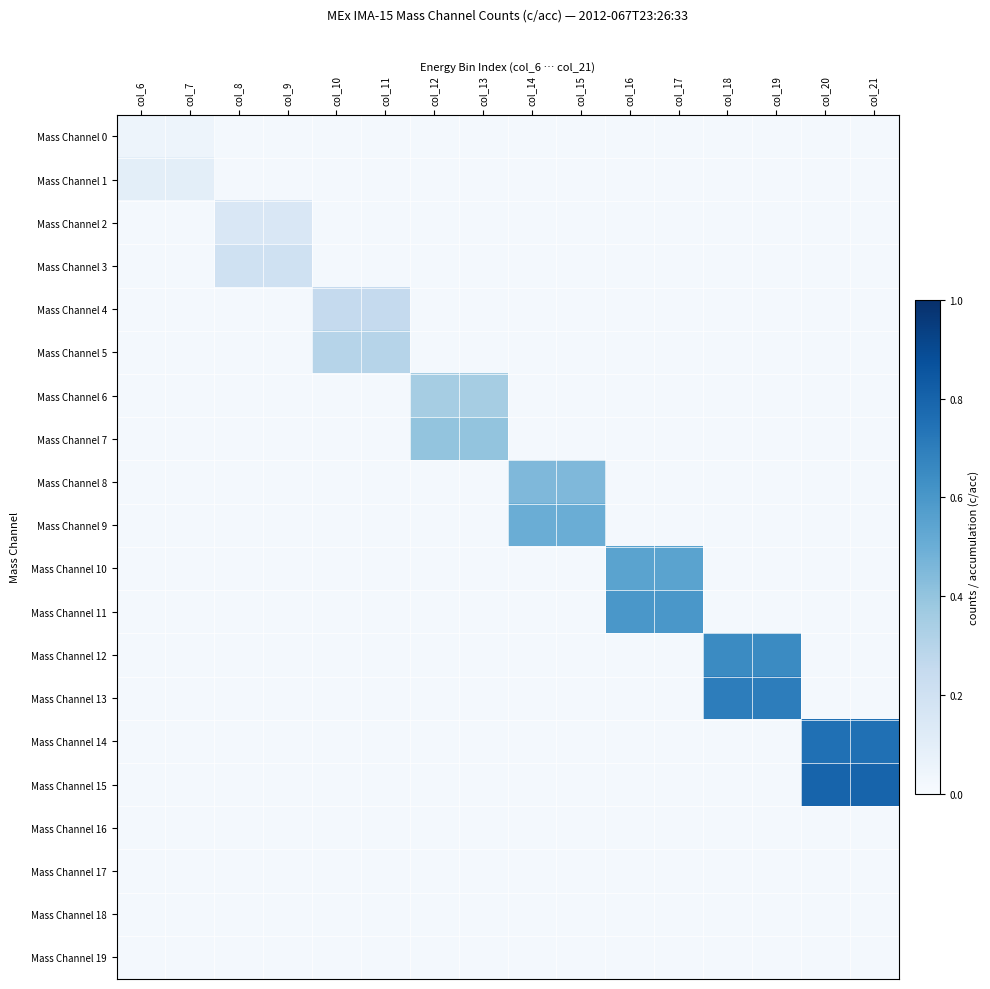

Between col_8 and col_15, which series saw the biggest shift?

Mass Channel 9